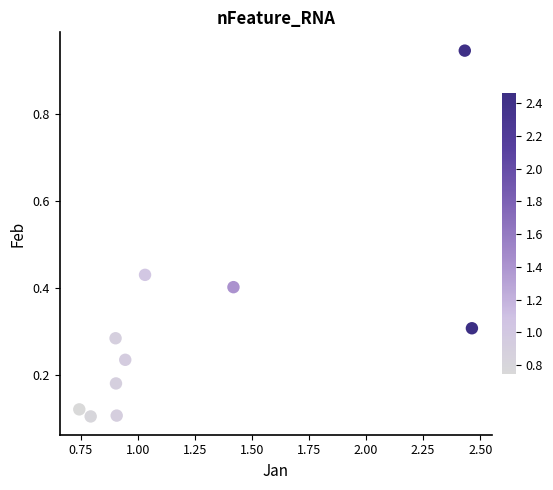

What is the range of X values (max minus min)?

1.7